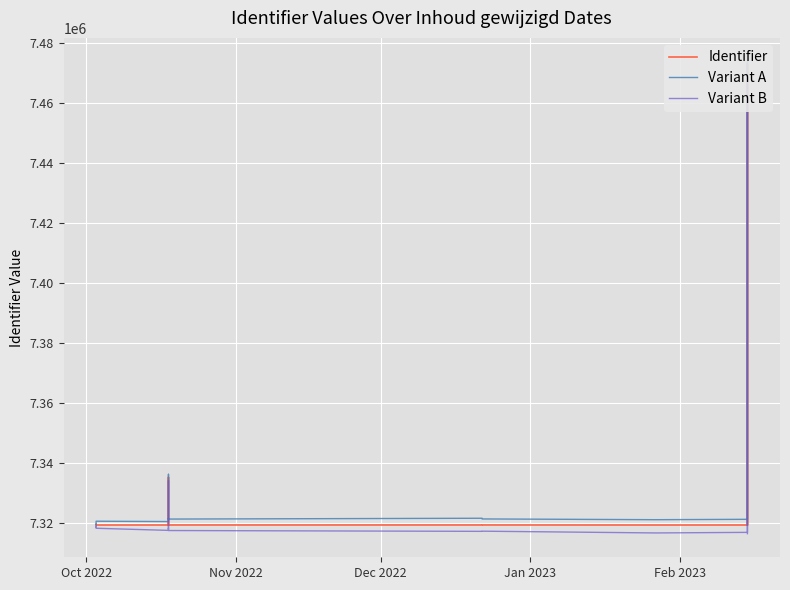

True or false: Variant A and Variant B cross at least once.

False